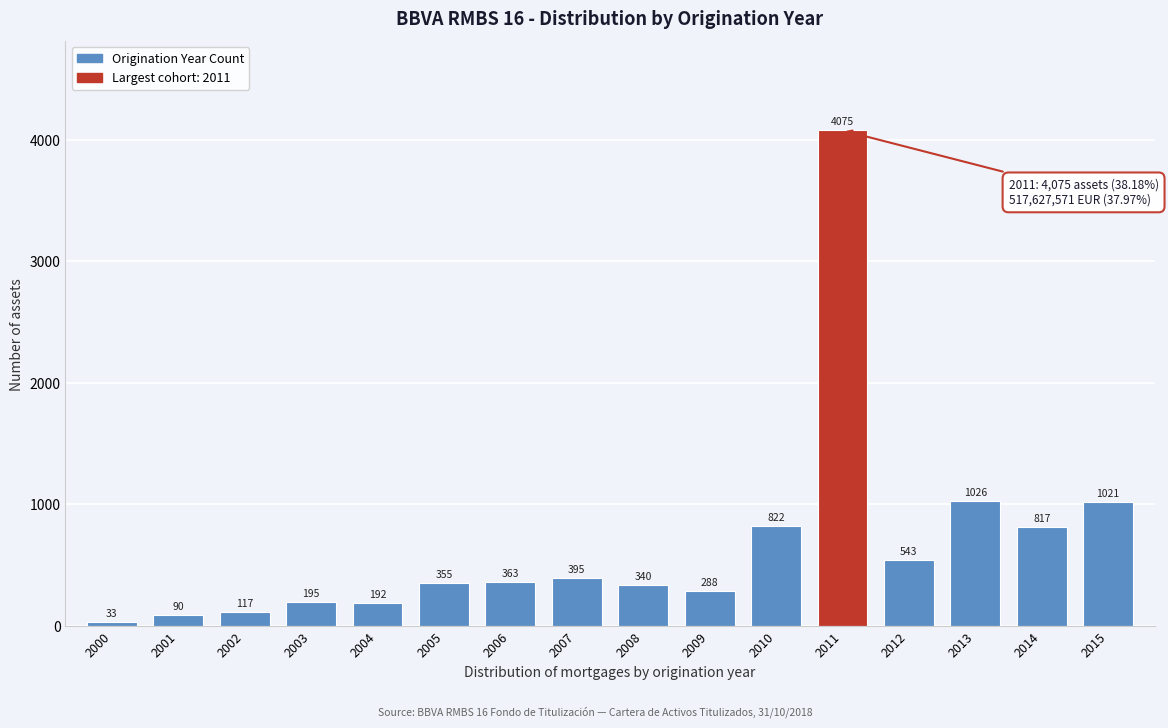

Reading right to left, transcribe all the data shown in this chart.

2015=1021	2014=817	2013=1026	2012=543	2011=4075	2010=822	2009=288	2008=340	2007=395	2006=363	2005=355	2004=192	2003=195	2002=117	2001=90	2000=33